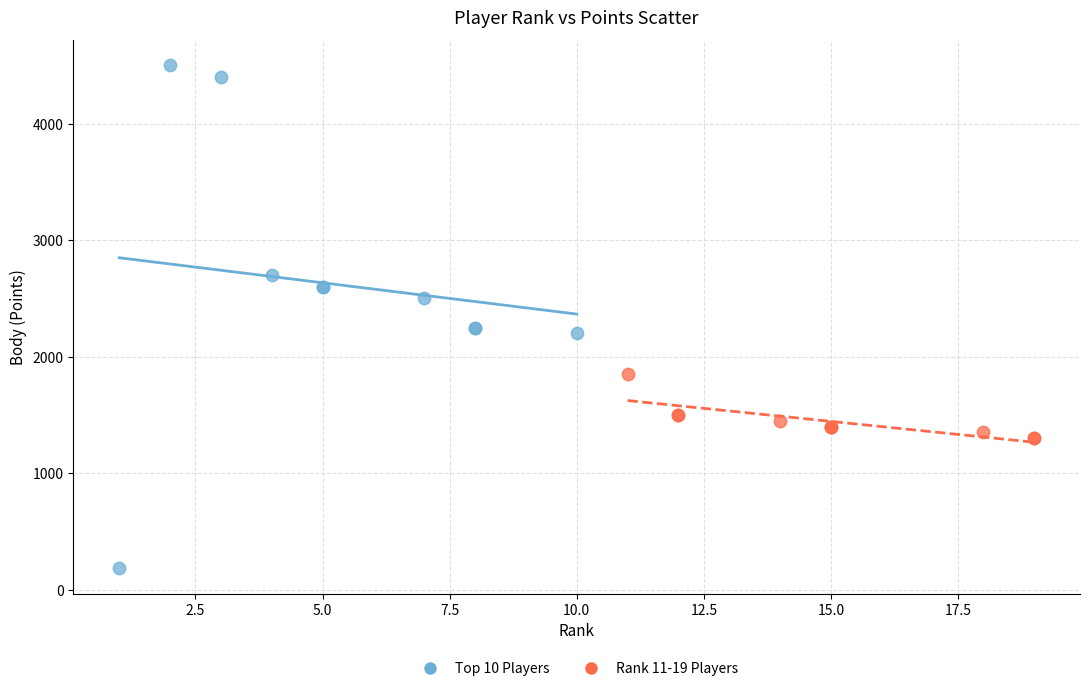

Which series contains the lowest Y value?

Top 10 Players